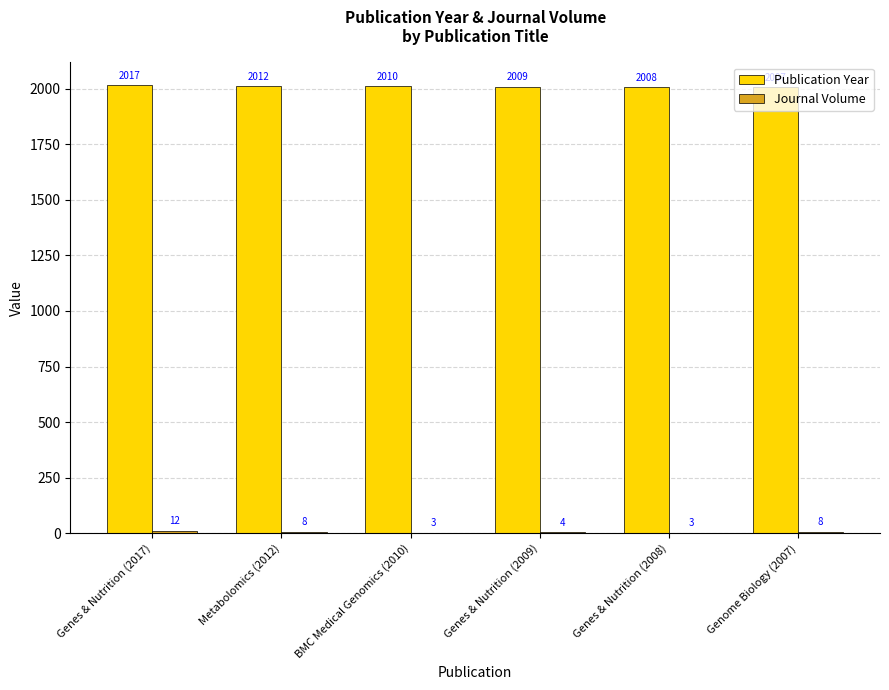

Which series has the largest total across all categories?

Publication Year